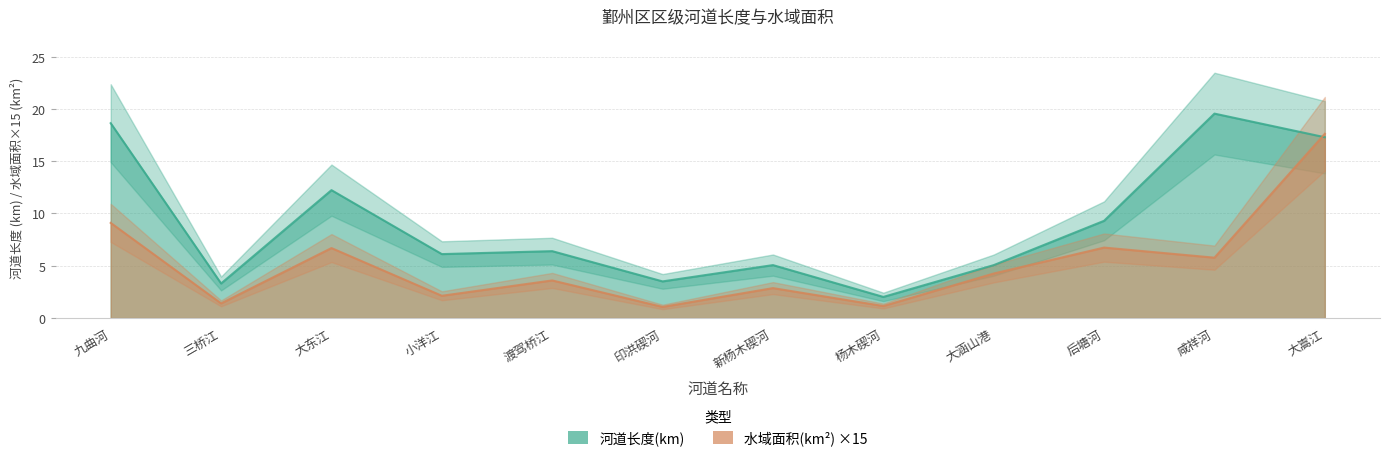

Rank the series by their average value, from lowest to highest.

水域面积(km2), 河道长度(km)